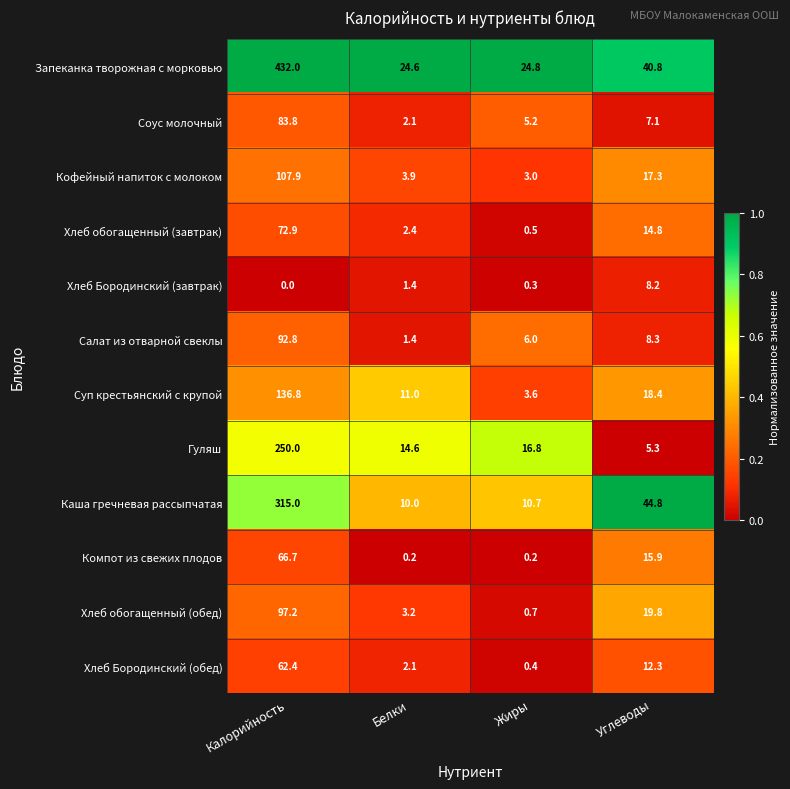

What is the difference between the maximum and minimum values in the Хлеб обогащенный (обед) series?

96.5